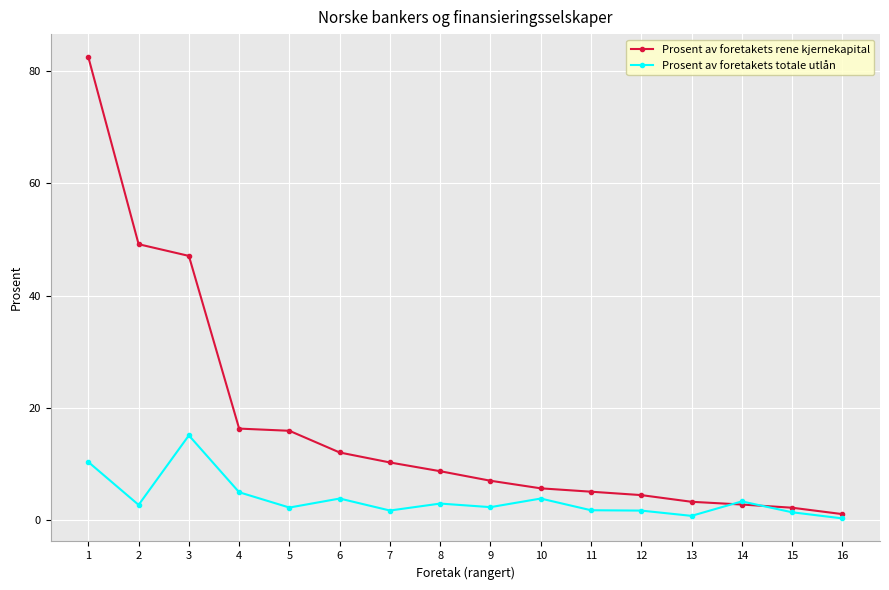

What is the average value of the Prosent av foretakets rene kjernekapital series?

17.1